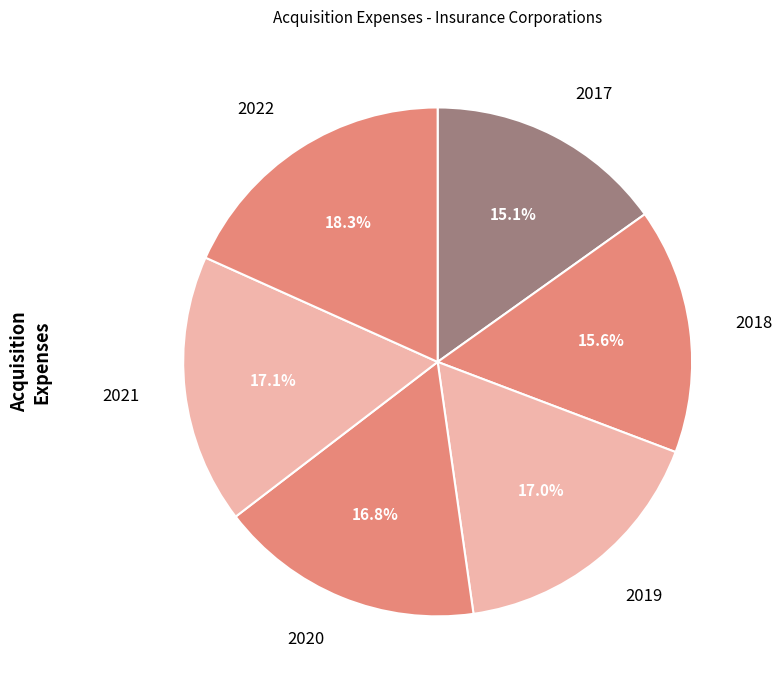

How many segments does this pie chart have?

6